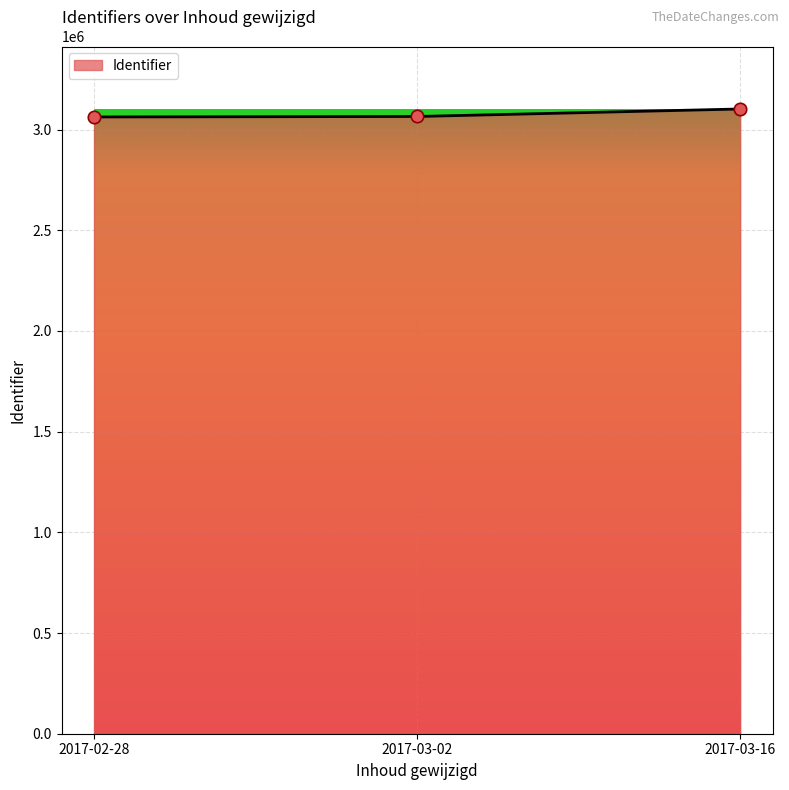

What is the change in value from 2017-03-02 to 2017-03-16?

+37298